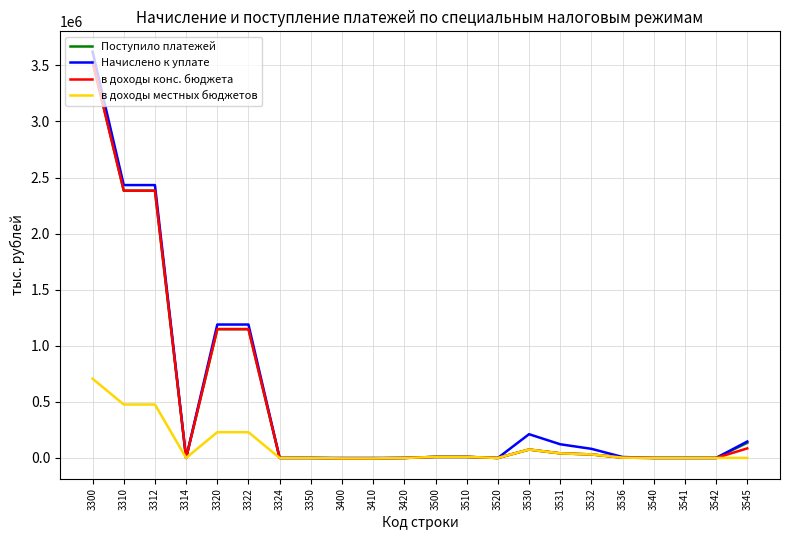

At which category is the sum across all series the highest?

3300